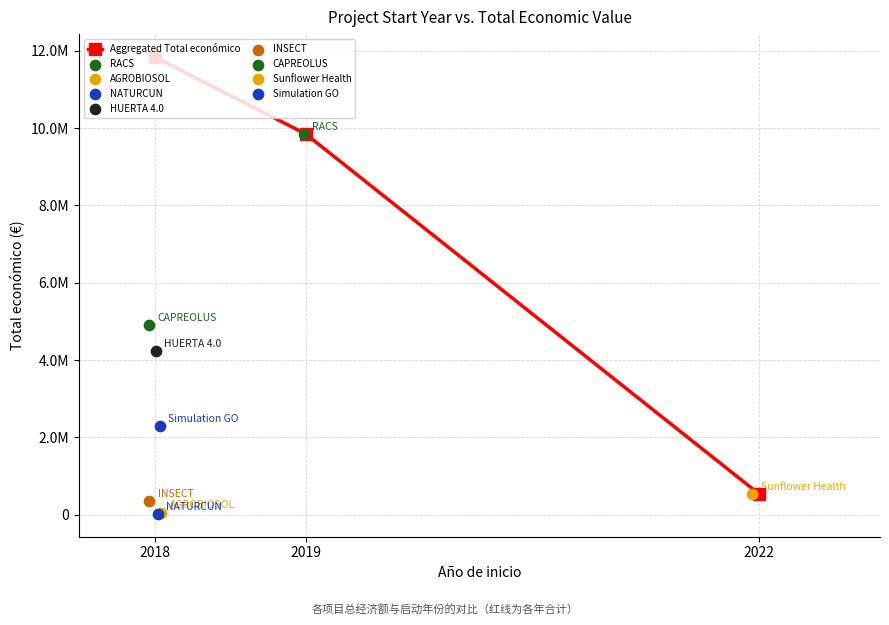

Approximately how many times larger is the value at 2019 compared to 2018?

0.8